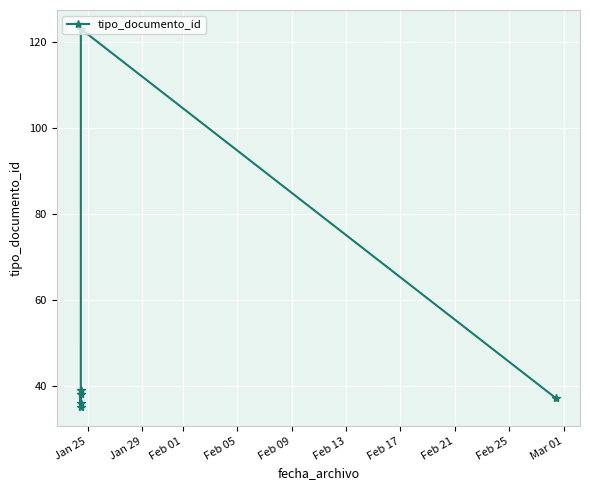

How many interior local valleys (lower than both neighbors) does the data have?

1